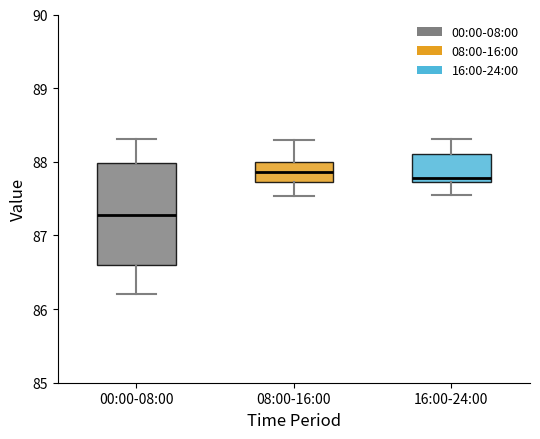

Comparing the boxes themselves (not the whiskers), which one is the tallest?

00:00-08:00